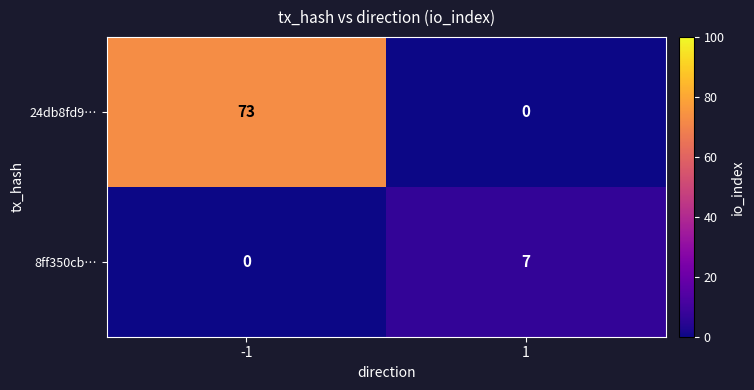

Which label corresponds to the largest value in the chart?

-1